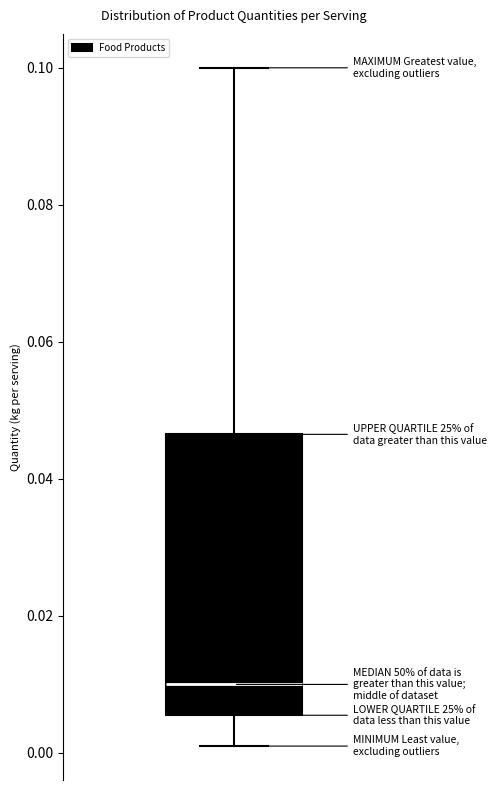

Transcribe this box plot: give where the median line is, the range the box spans, and where the two whiskers end, as read against the y-axis. The values are not printed on the chart, so give them approximately, as read against the axis.

median 0.010, box 0.006 to 0.046, whiskers 0.002 to 0.100